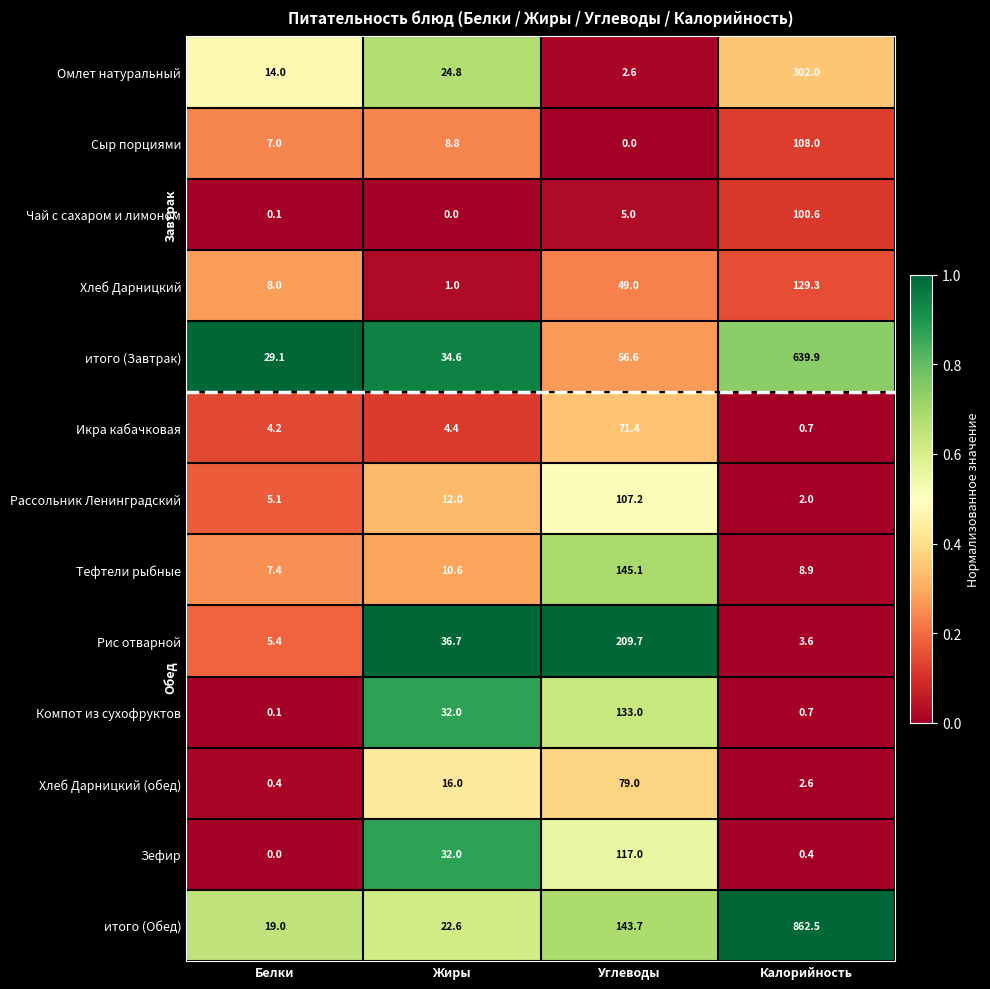

The value of Компот из сухофруктов at Калорийность is 0.2. True or false?

False